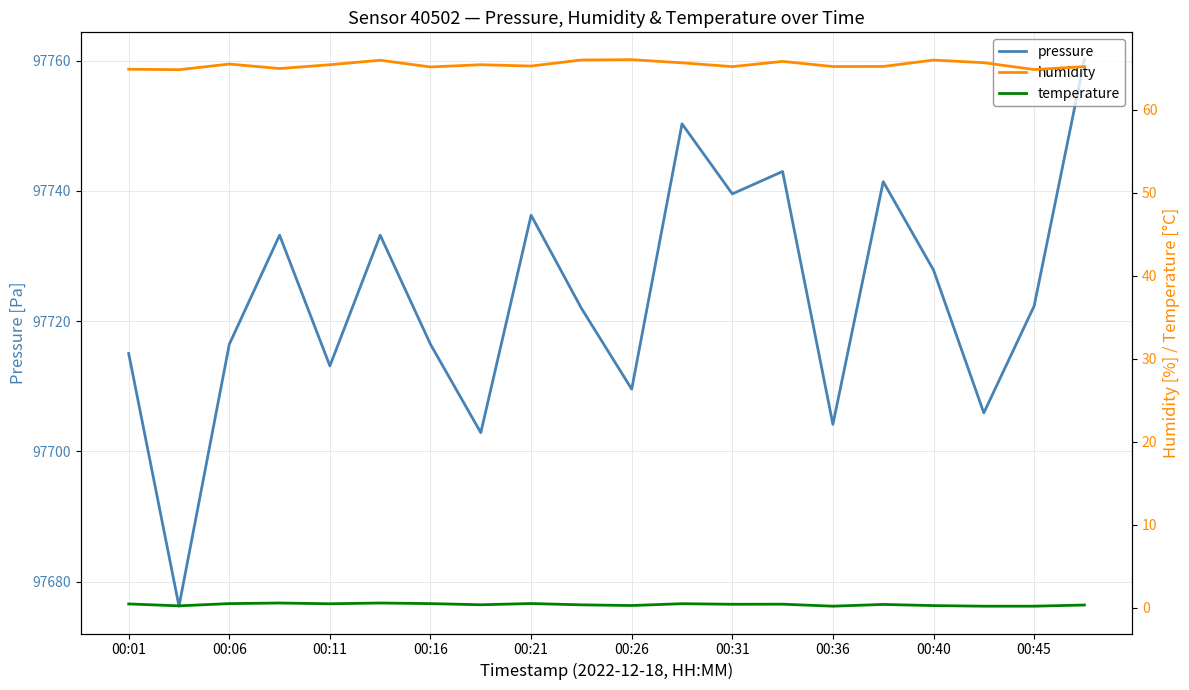

The value of pressure at 00:26 is 97709.6. True or false?

True